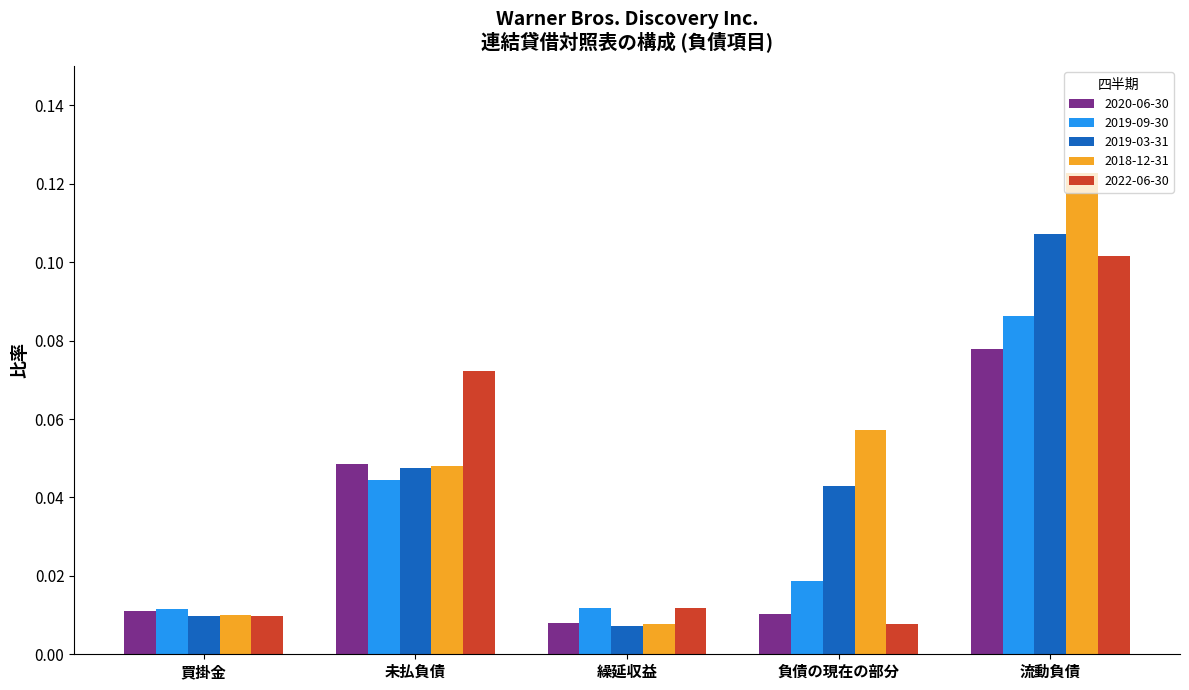

Which series has the widest spread of values?

2018-12-31